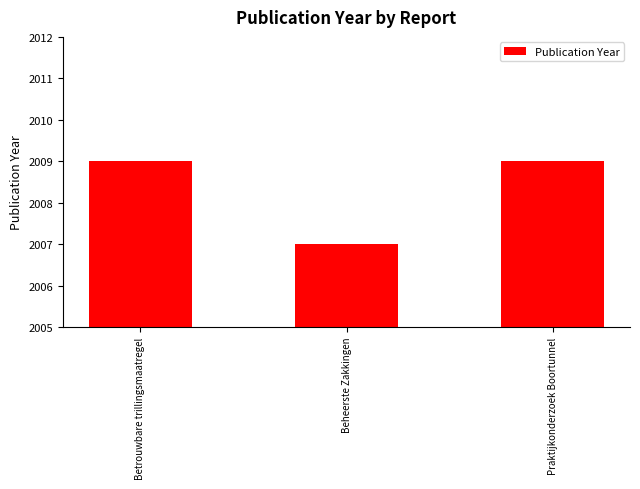

What is the sum of all values?

6025